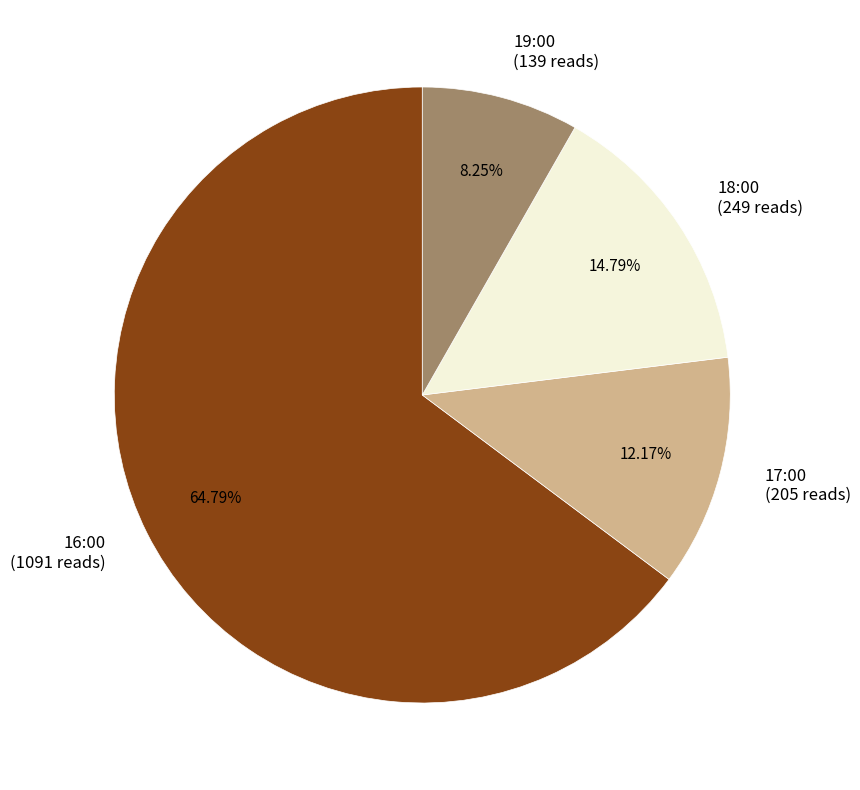

To the nearest percent, what percentage of the pie is 16:00?

65%